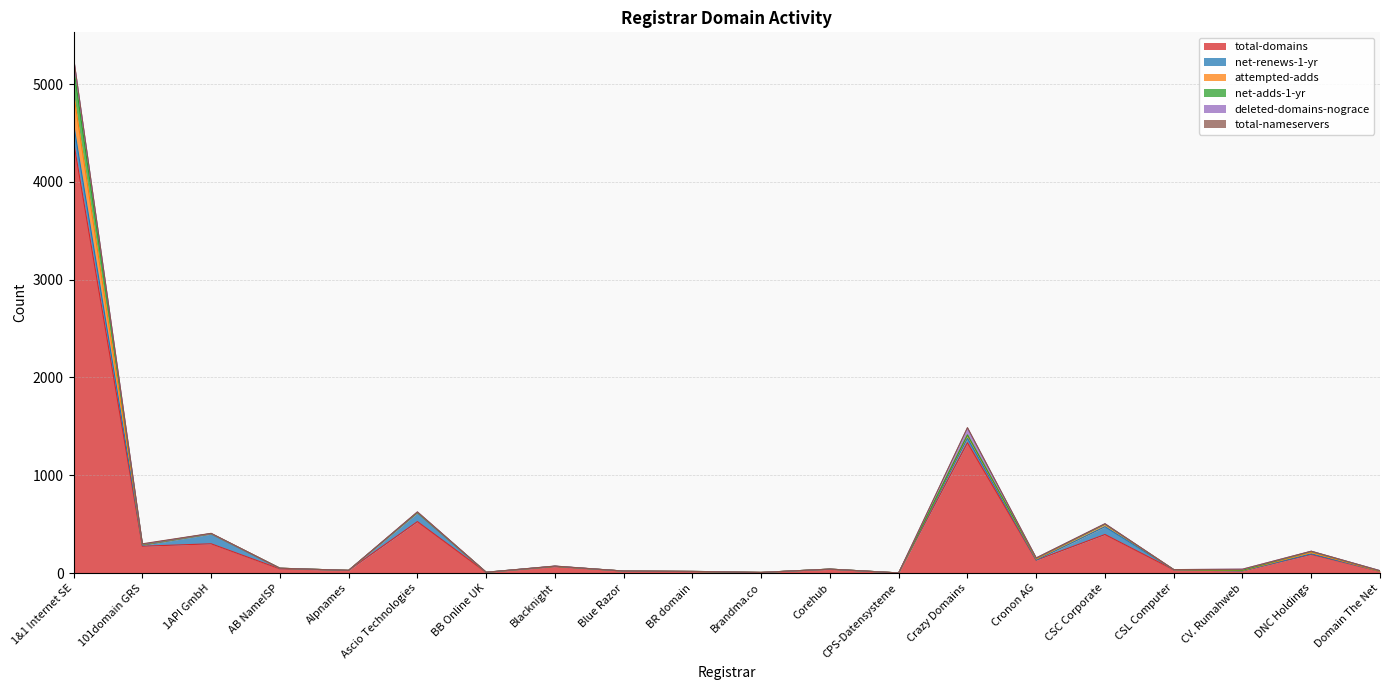

Which series has the largest range (max minus min)?

total-domains